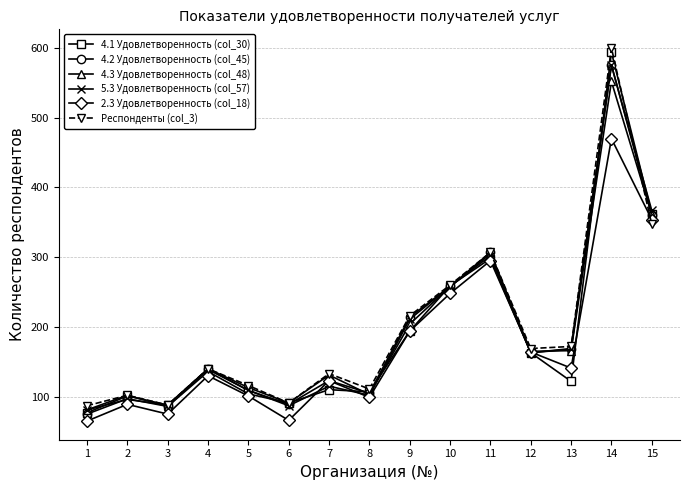

What is the difference between the highest and lowest values at 15?

20